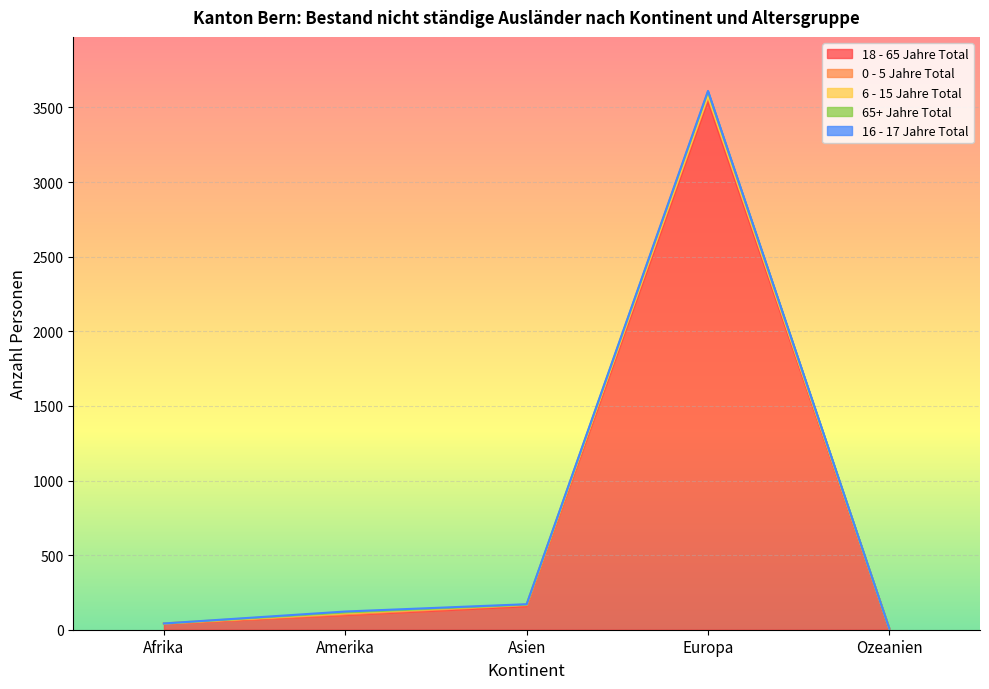

Reading left to right, list all the values displayed in this chart.

18 - 65 Jahre Total: 40	98	157	3543	7
0 - 5 Jahre Total: 2	5	7	25	0
6 - 15 Jahre Total: 0	8	4	12	0
65+ Jahre Total: 0	4	0	25	0
16 - 17 Jahre Total: 0	7	3	6	0